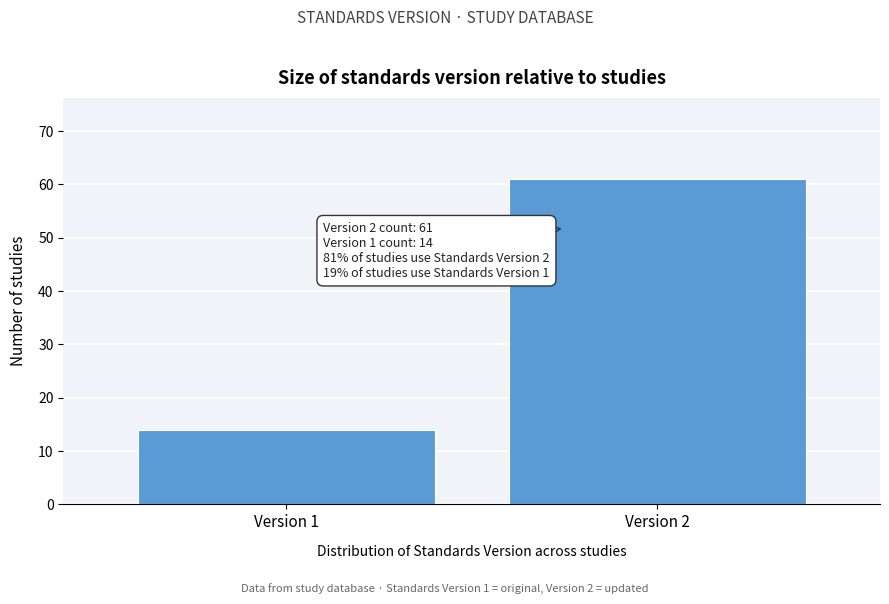

Reading right to left, transcribe all the data shown in this chart.

61	14